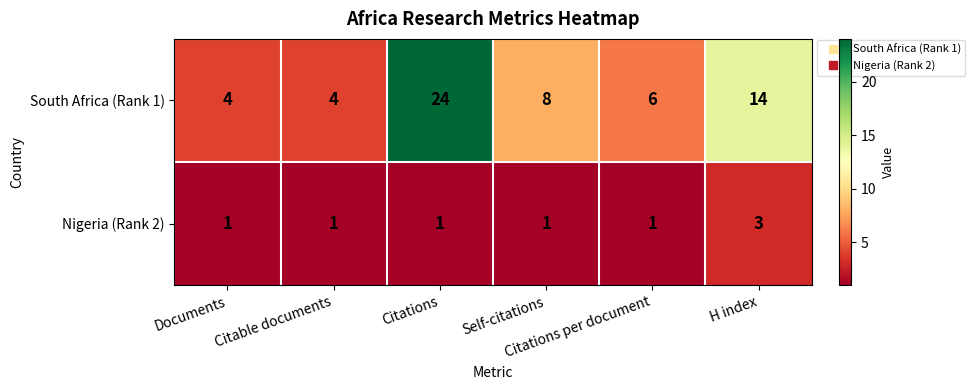

How many data points in South Africa (Rank 1) are less than 8?

3